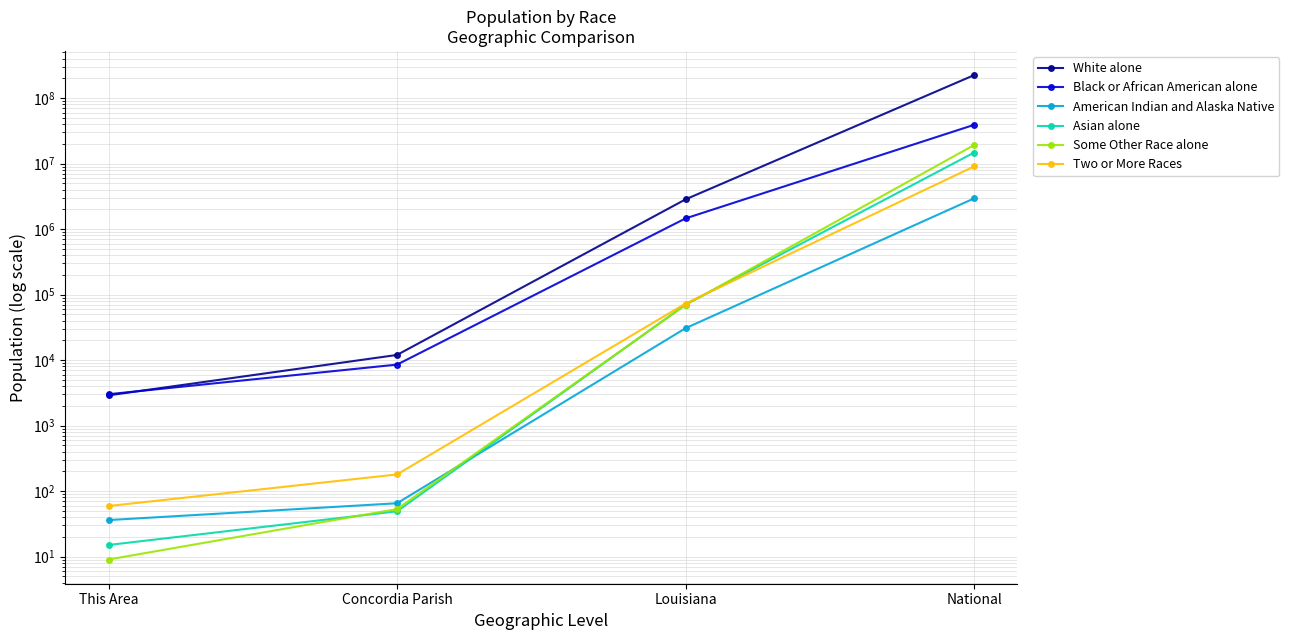

Which series changed the most between Louisiana and National?

White alone